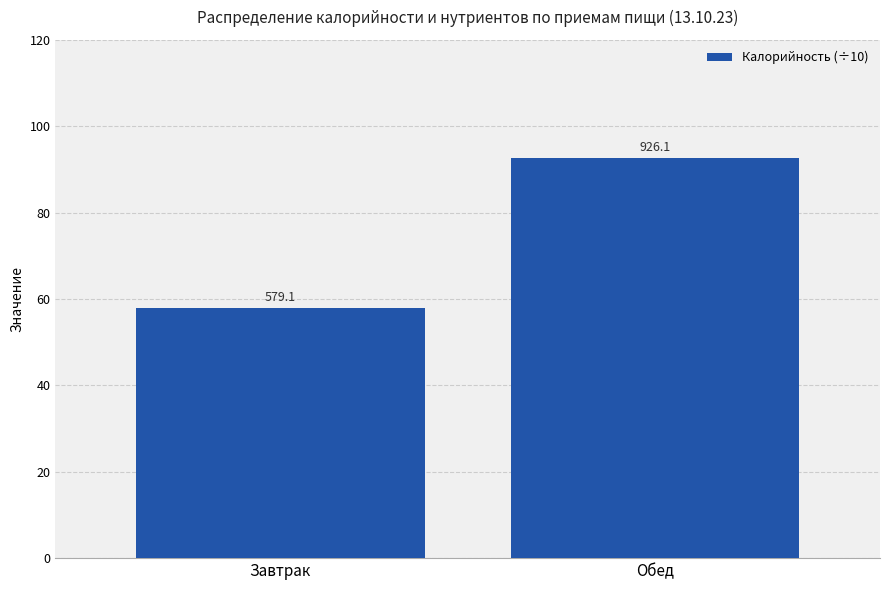

Reading left to right, what are all the values shown in this chart?

57.9	92.6